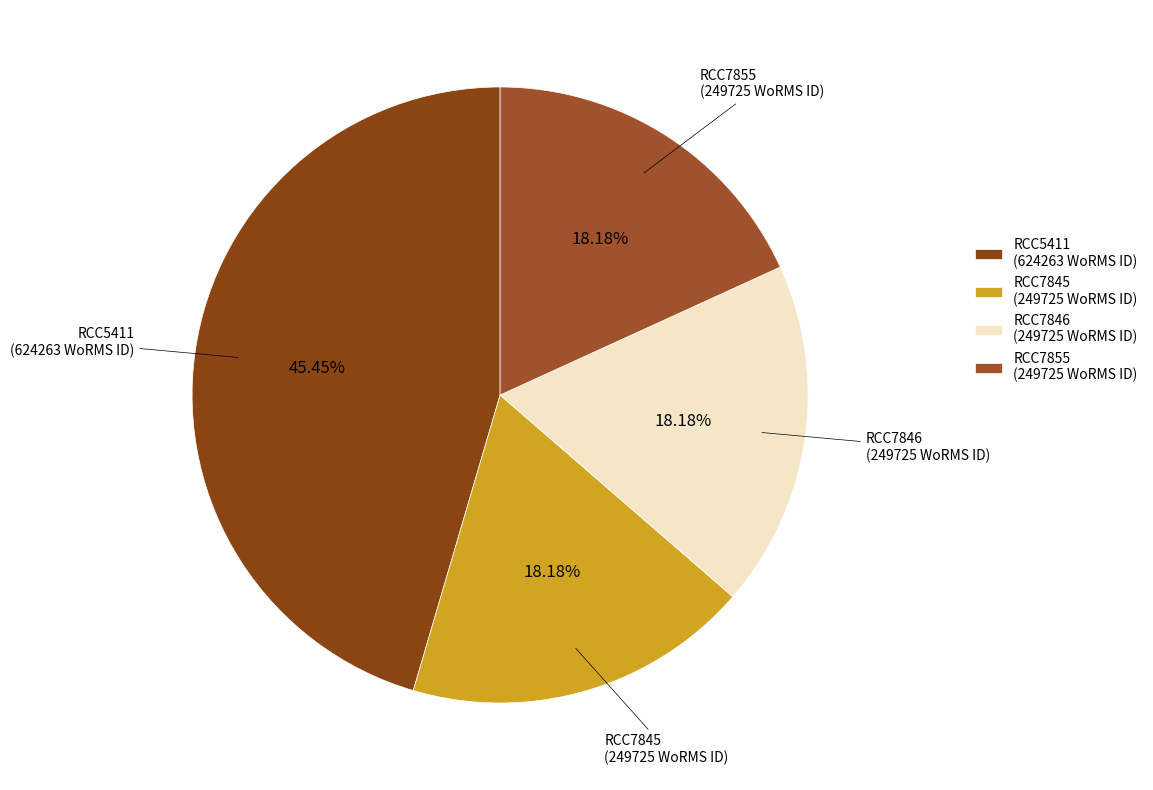

To the nearest percent, what is the combined percentage of RCC5411 and RCC7855?

64%